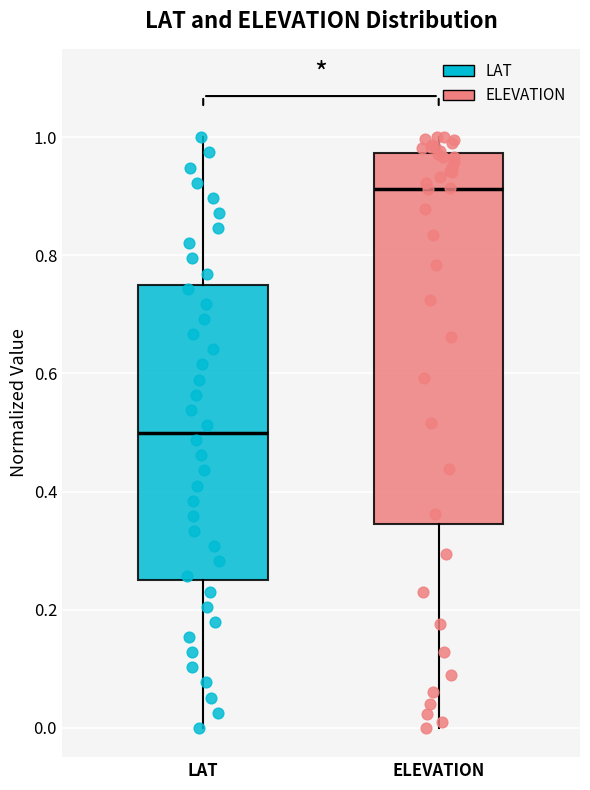

Which box's median line is the lowest?

LAT